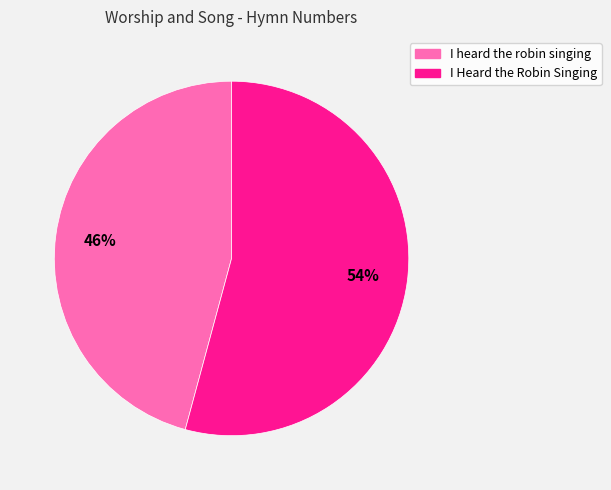

To the nearest percent, what is the difference between the I Heard the Robin Singing and I heard the robin singing slice percentages?

8%